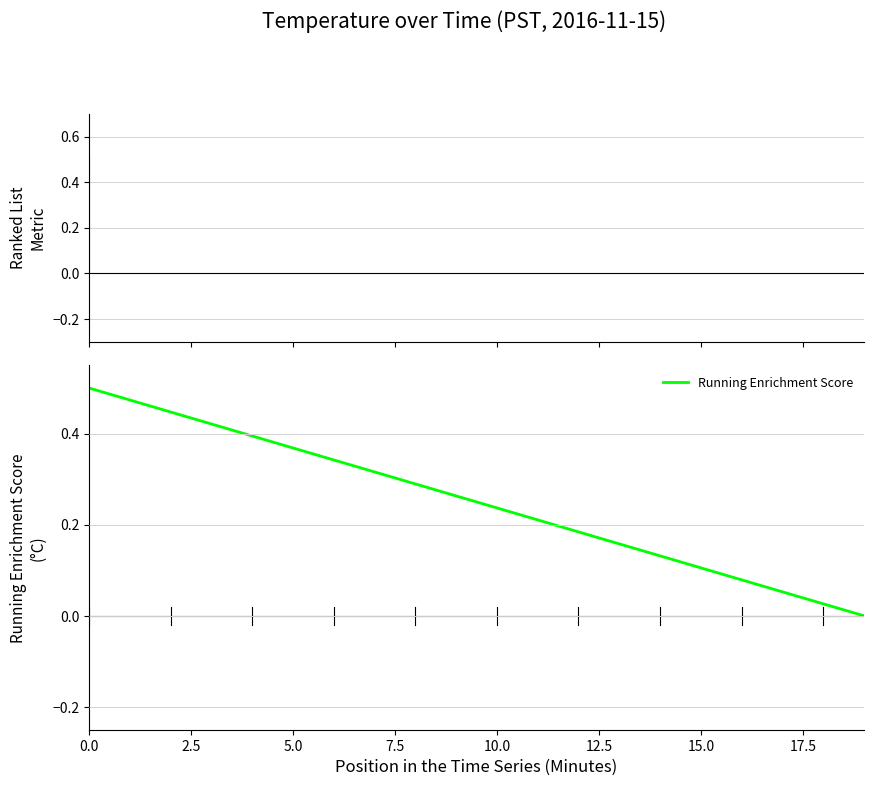

At how many categories does at least one series exceed 0?

19